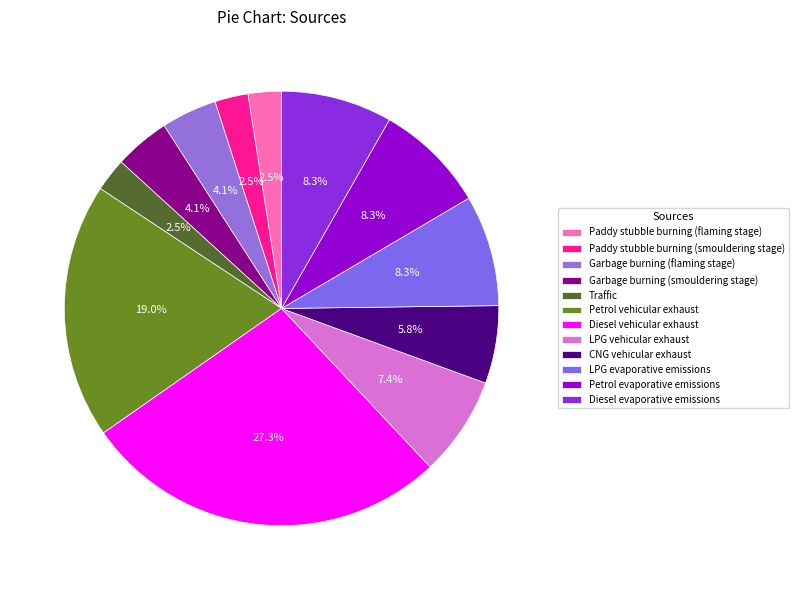

How many segments does this pie chart have?

12